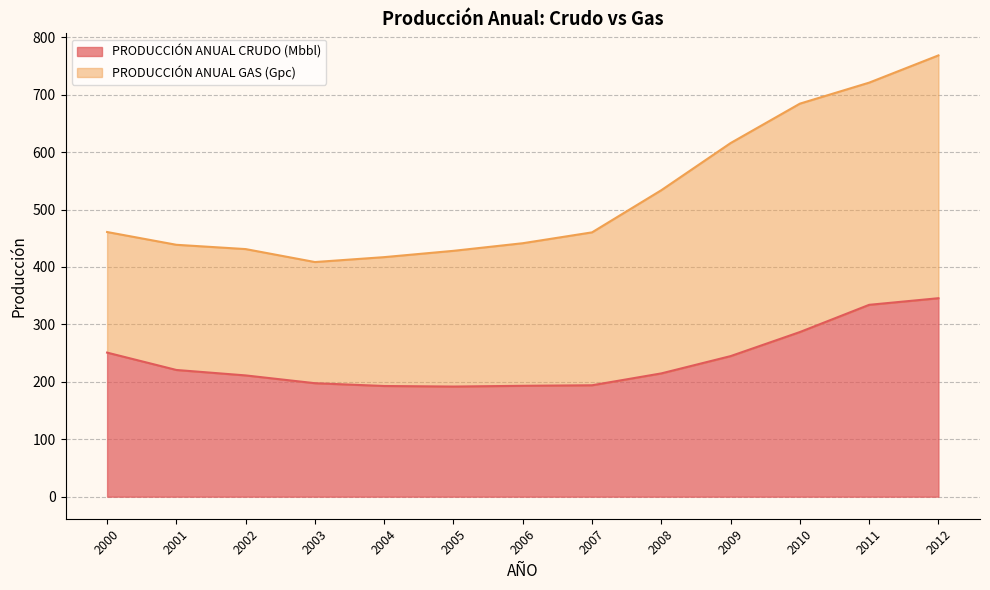

What is the minimum value for PRODUCCIÓN ANUAL CRUDO (Mbbl)?

191.8